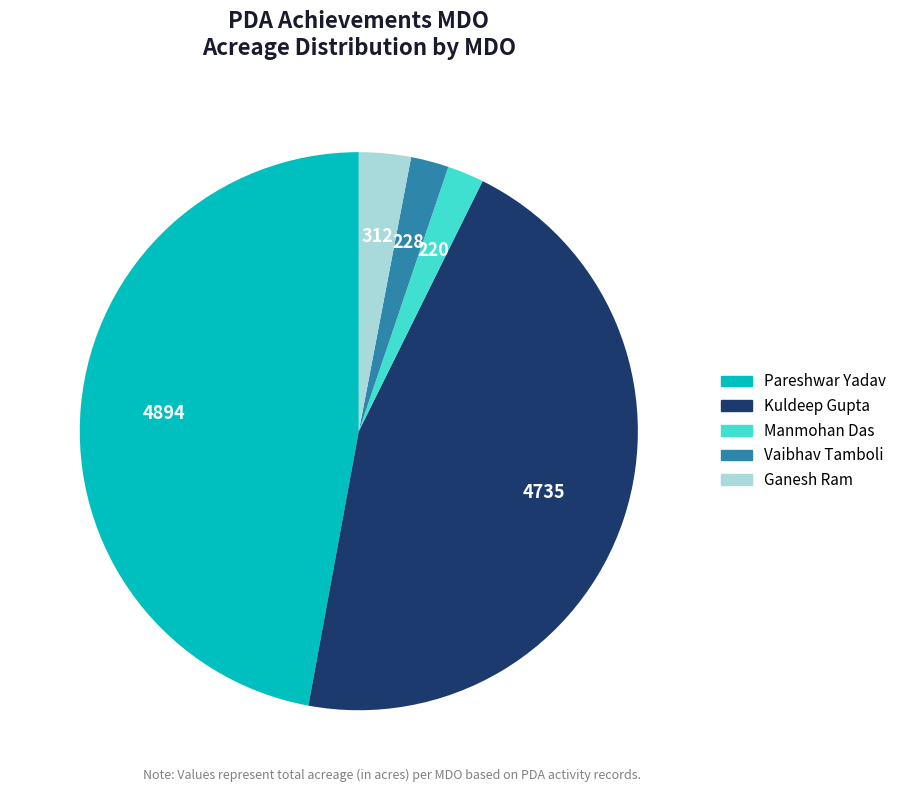

Is there a majority slice in this chart?

No